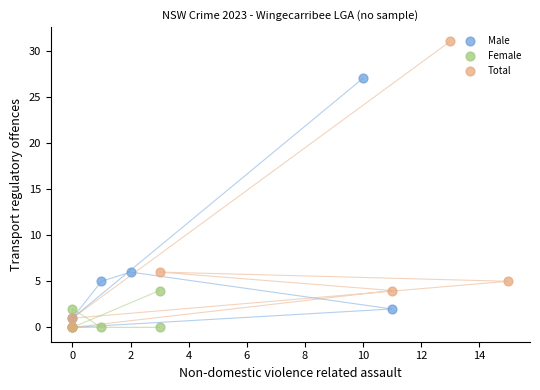

Which series has the widest spread of Y values?

Total